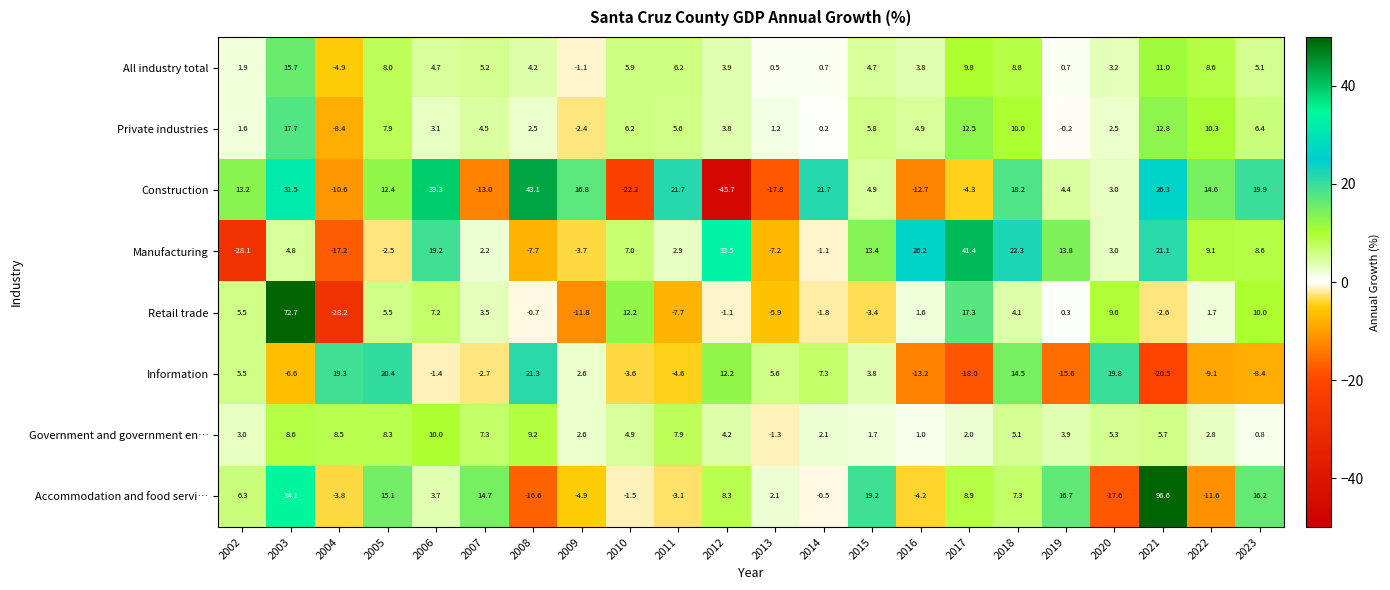

At which category does the chart reach its minimum across all series?

2012